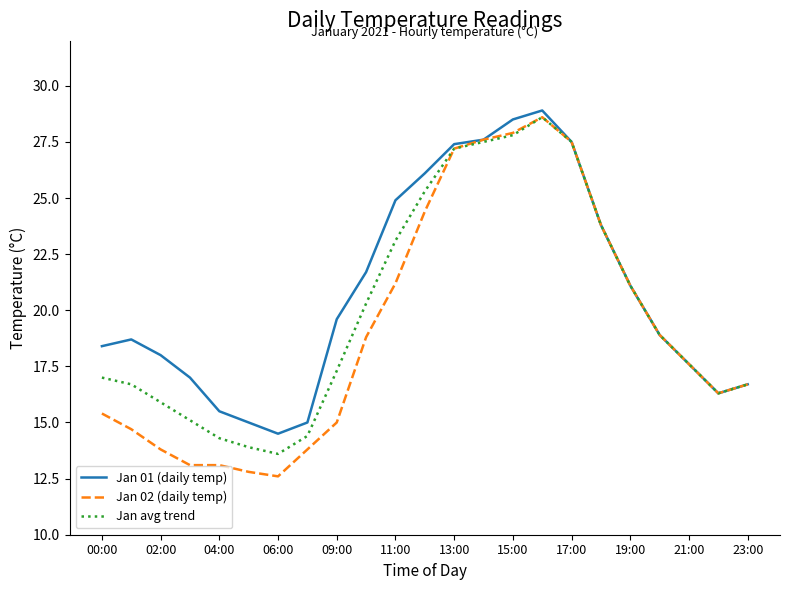

Which series has the largest range (max minus min)?

Jan 02 (daily temp)